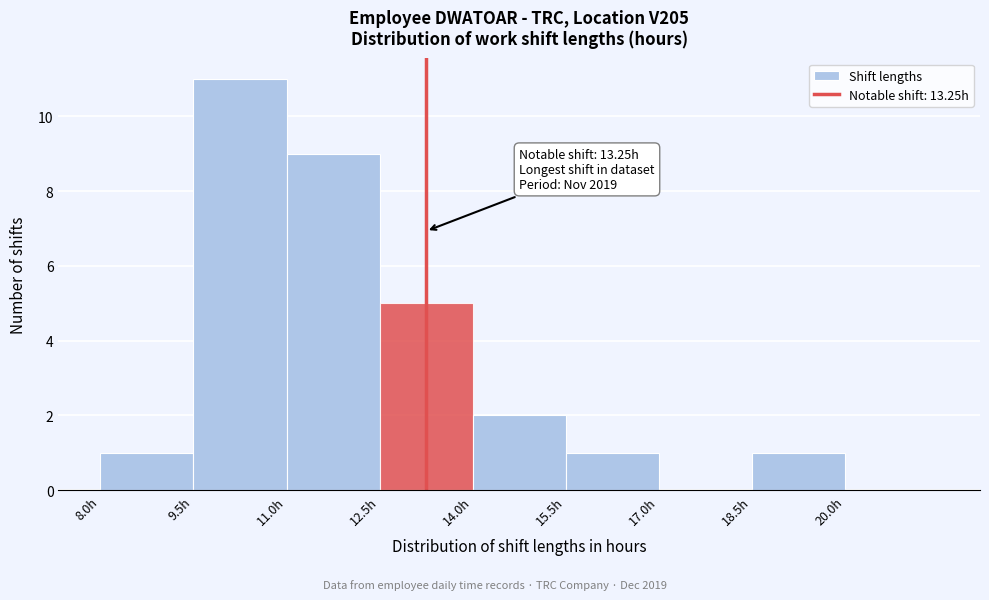

Over which range of the x-axis is the bar tallest?

9.5 to 11.0